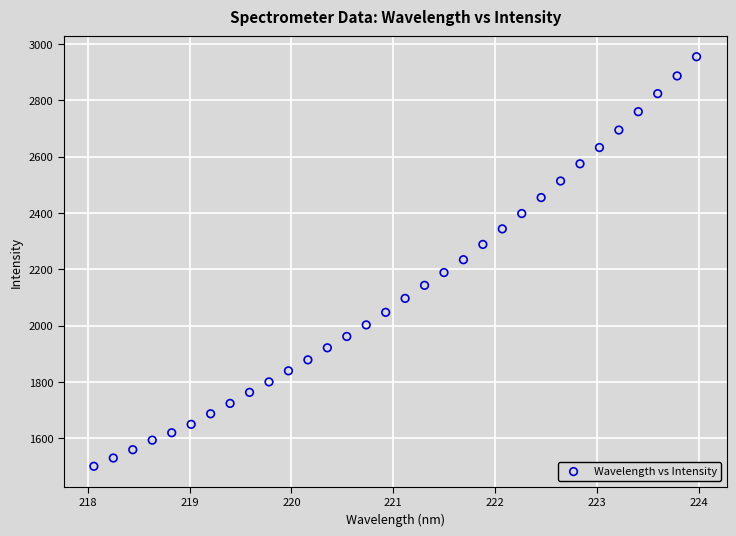

What is the range of X values (max minus min)?

5.9